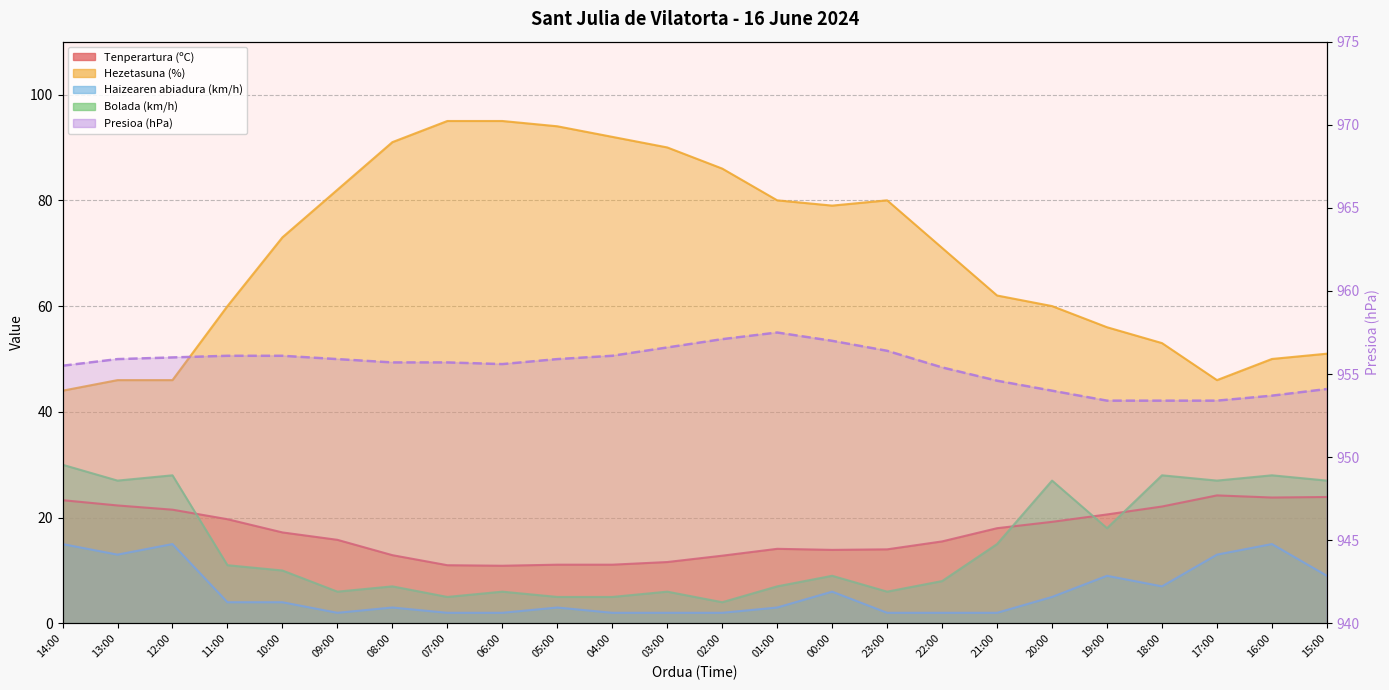

Which series has the largest total across all categories?

Presioa (hPa)